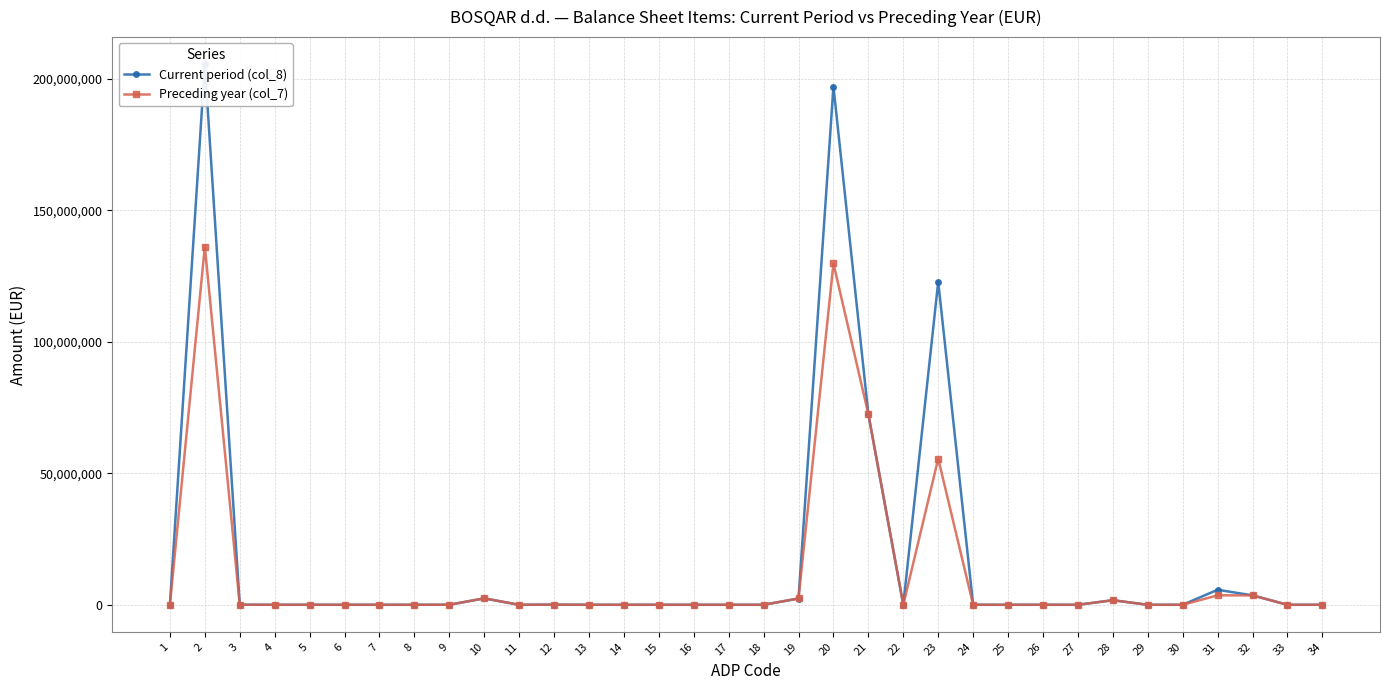

How many values in the Current period (col_8) series exceed 0?

14